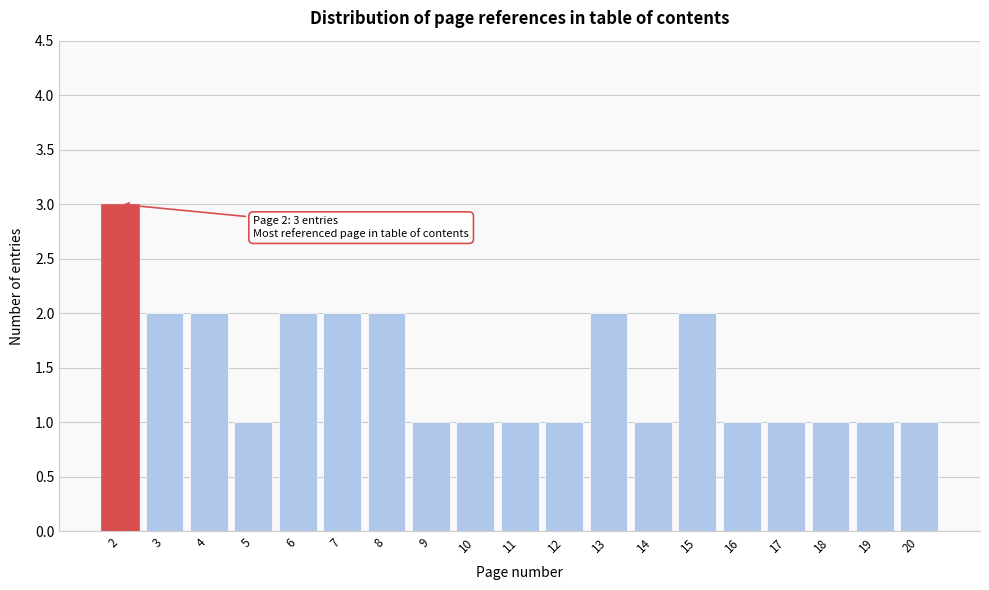

Over which range of the x-axis is the bar tallest?

1.5 to 2.5